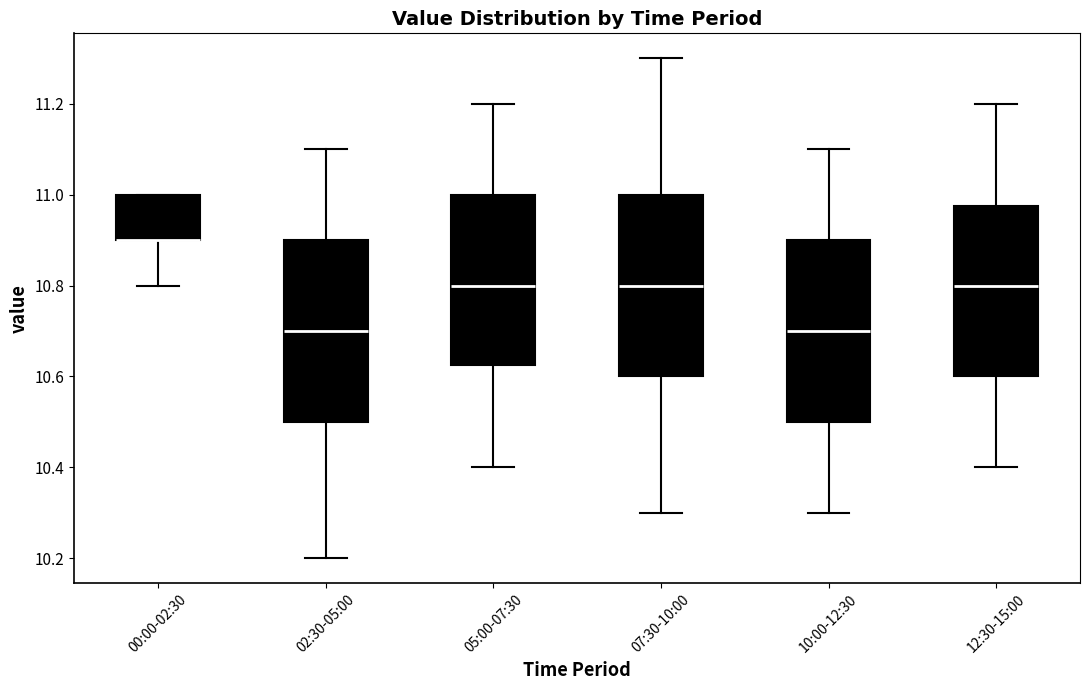

Where does the median line of the box for 02:30-05:00 sit on the y-axis? The values are not printed on the chart, so give them approximately, as read against the axis.

10.70